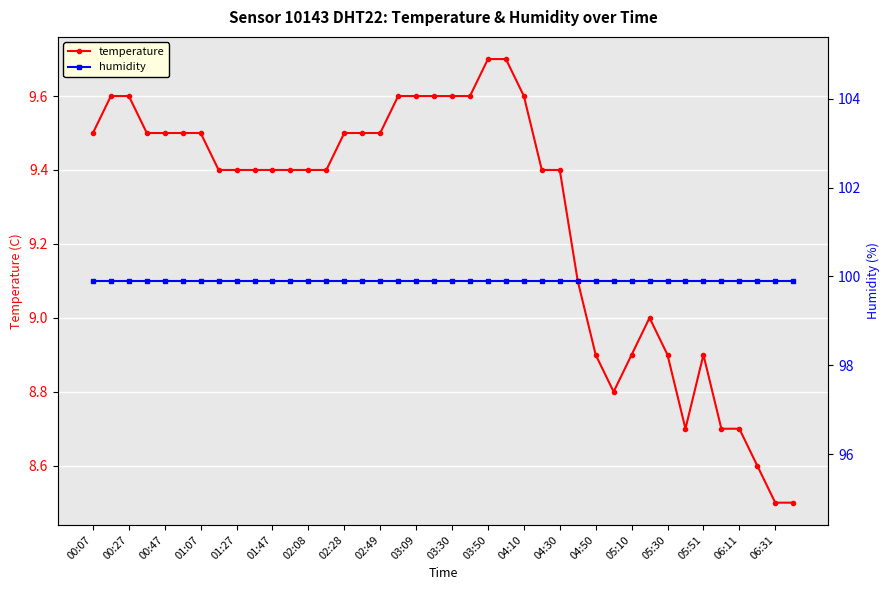

Reading right to left, extract all data points from this chart.

temperature: 8.5	8.5	8.6	8.7	8.7	8.9	8.7	8.9	9.0	8.9	8.8	8.9	9.1	9.4	9.4	9.6	9.7	9.7	9.6	9.6	9.6	9.6	9.6	9.5	9.5	9.5	9.4	9.4	9.4	9.4	9.4	9.4	9.4	9.5	9.5	9.5	9.5	9.6	9.6	9.5
humidity: 99.9	99.9	99.9	99.9	99.9	99.9	99.9	99.9	99.9	99.9	99.9	99.9	99.9	99.9	99.9	99.9	99.9	99.9	99.9	99.9	99.9	99.9	99.9	99.9	99.9	99.9	99.9	99.9	99.9	99.9	99.9	99.9	99.9	99.9	99.9	99.9	99.9	99.9	99.9	99.9